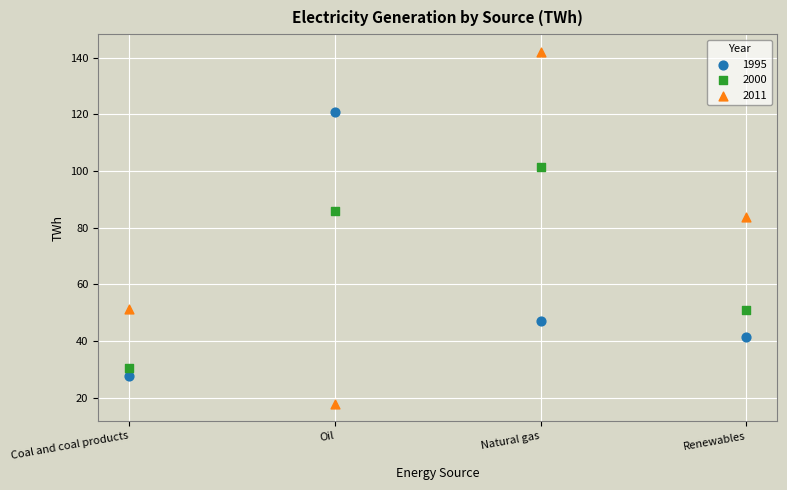

Which series reaches the minimum Y coordinate?

2011